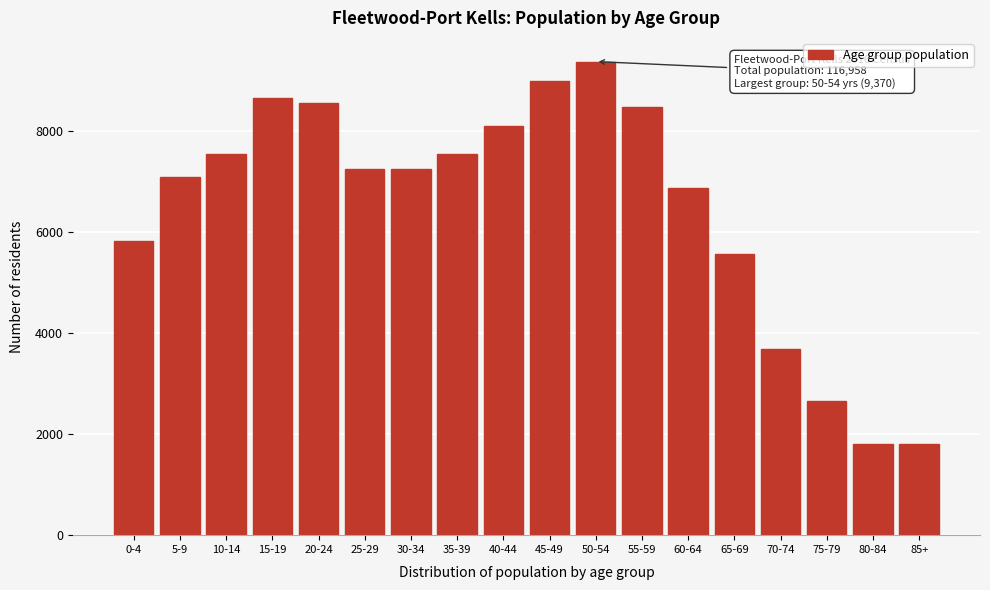

What is the label of the 12th bar from the left?

55-59